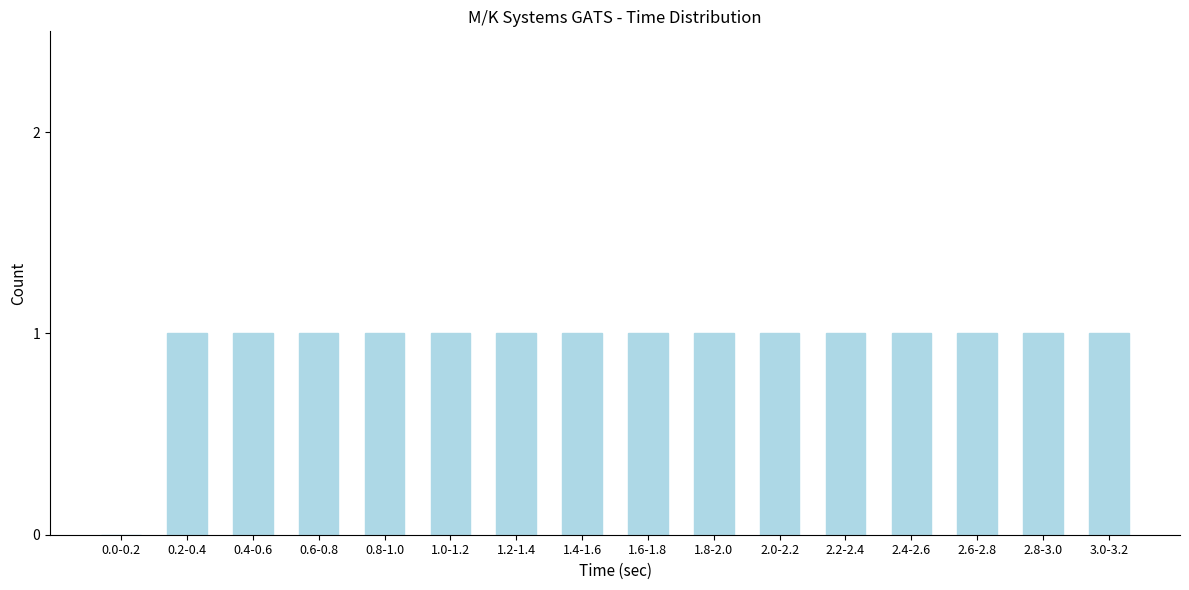

Reading left to right, extract all data points from this chart.

0.0-0.2=0	0.2-0.4=1	0.4-0.6=1	0.6-0.8=1	0.8-1.0=1	1.0-1.2=1	1.2-1.4=1	1.4-1.6=1	1.6-1.8=1	1.8-2.0=1	2.0-2.2=1	2.2-2.4=1	2.4-2.6=1	2.6-2.8=1	2.8-3.0=1	3.0-3.2=1